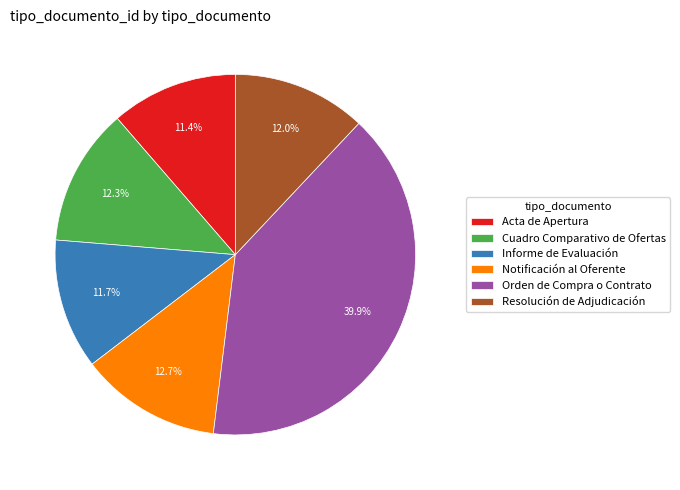

Is there any slice that represents more than half of the pie?

No